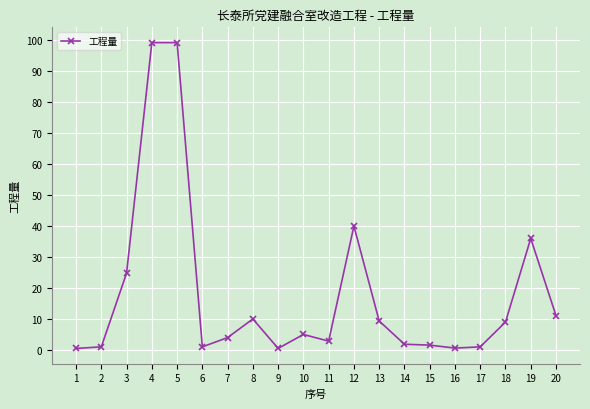

What is the average value?

17.9